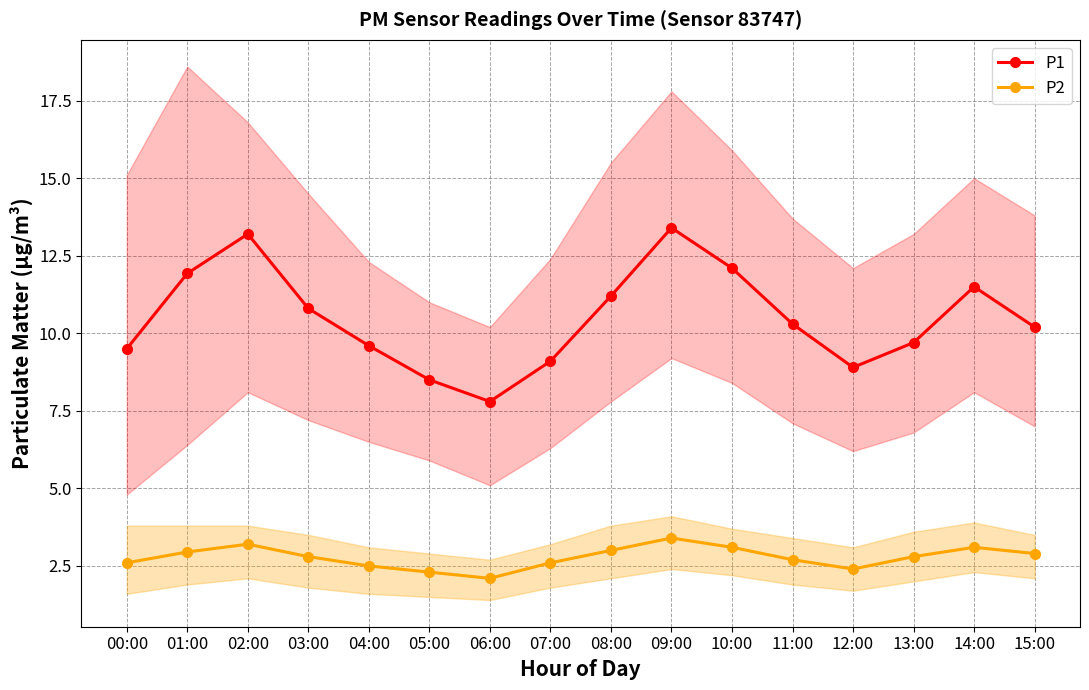

At which label is P1 closest to 10?

15:00